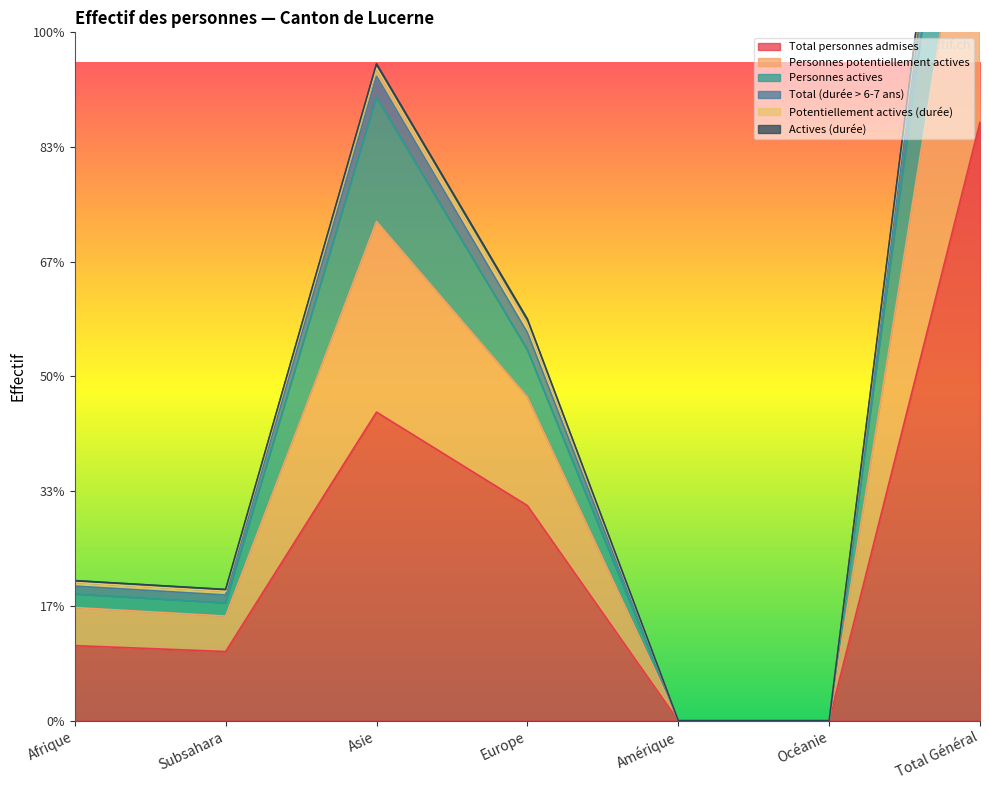

True or false: Personnes potentiellement actives and Total personnes admises cross at least once.

False